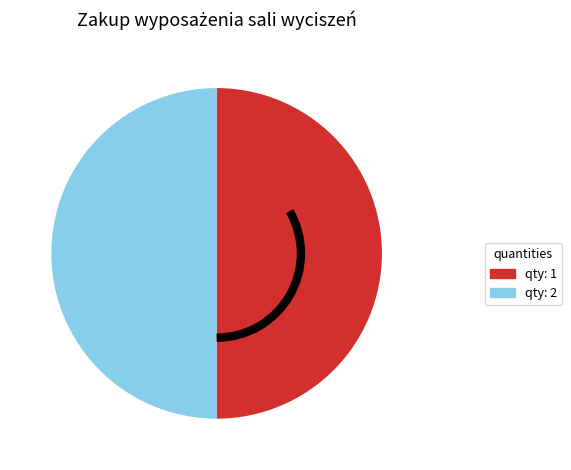

True or false: qty: 1 accounts for 50% of the total.

True